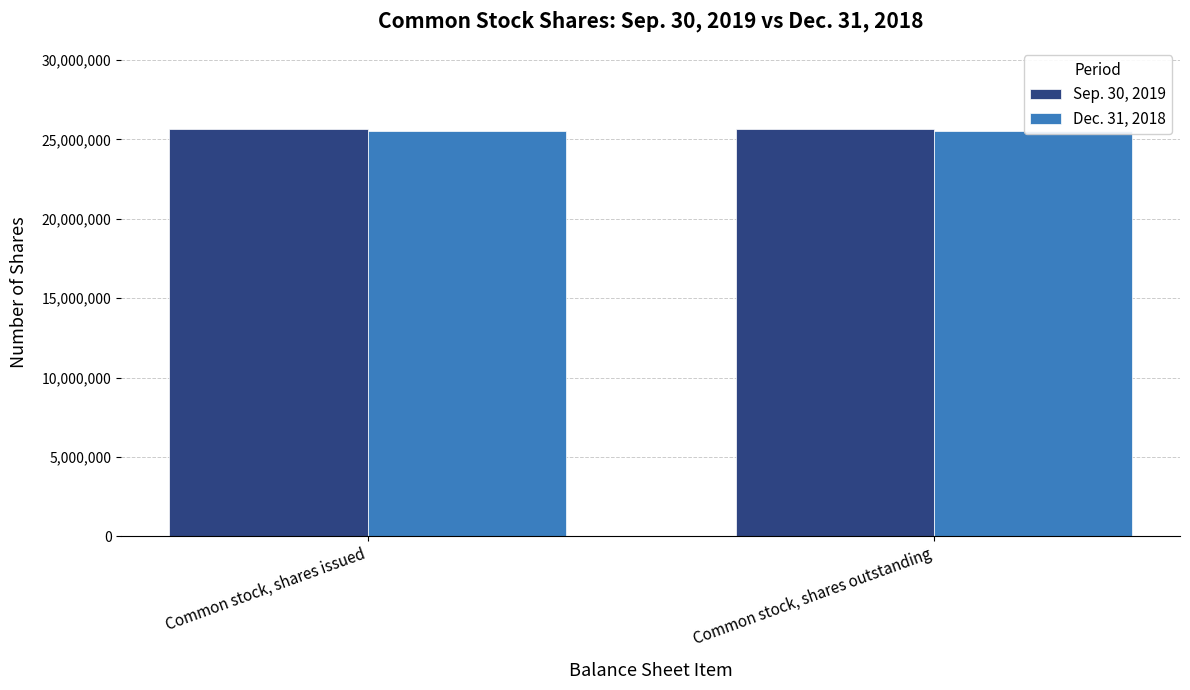

How many bars are there in total?

4